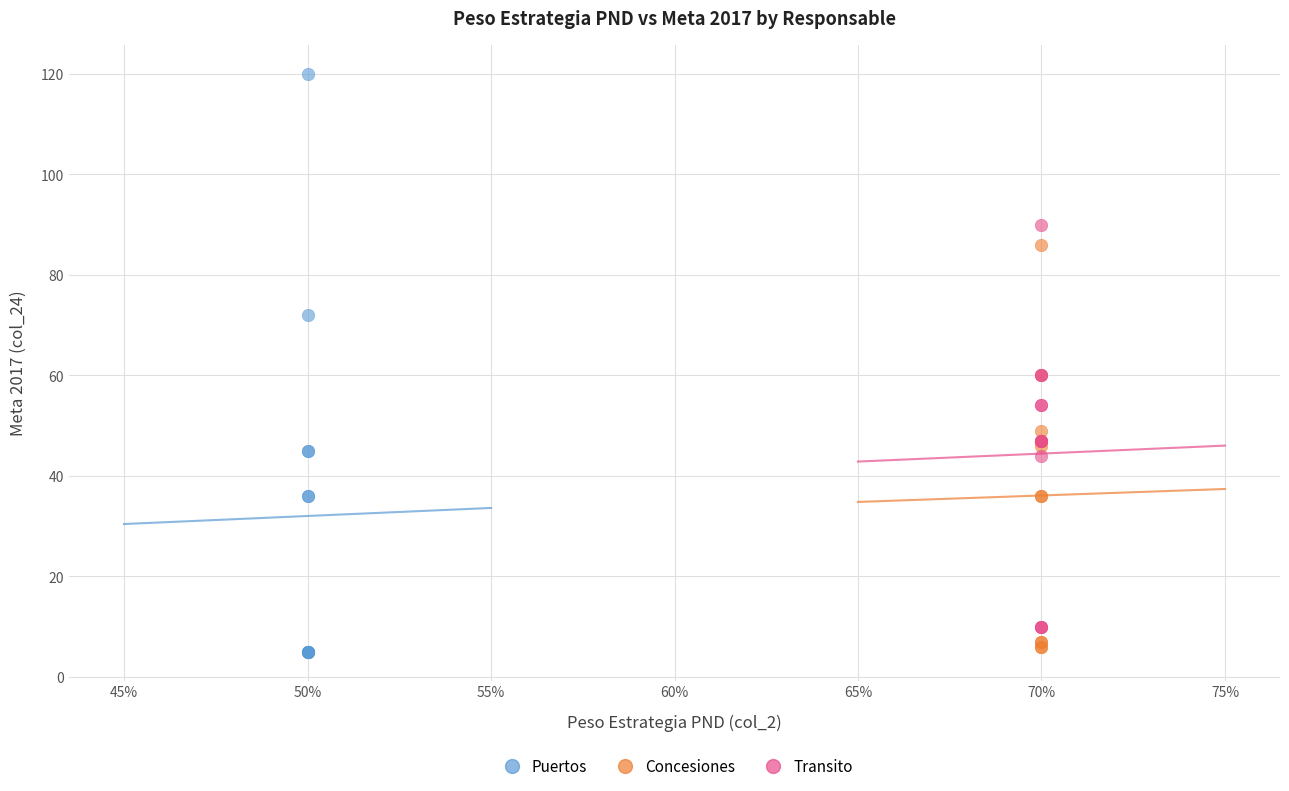

Which series contains the highest Y value?

Puertos